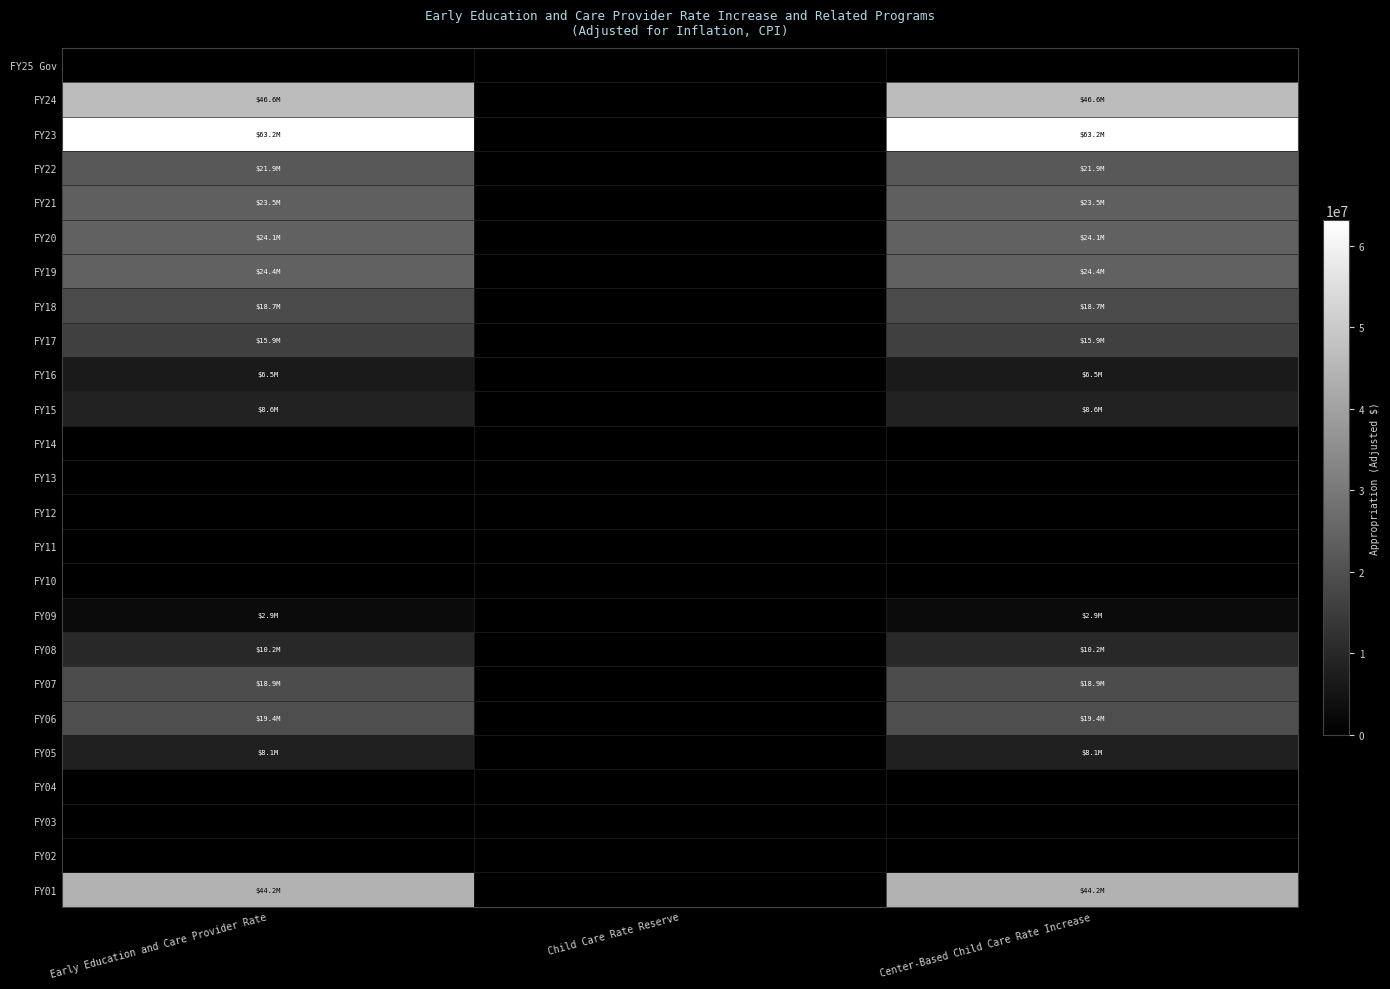

Reading right to left, what are all the values shown in this chart?

FY25 Gov: Center-Based Child Care Rate Increase=0	Child Care Rate Reserve=0	Early Education and Care Provider Rate=0
FY24: Center-Based Child Care Rate Increase=46588146	Child Care Rate Reserve=0	Early Education and Care Provider Rate=46588146
FY23: Center-Based Child Care Rate Increase=63191383	Child Care Rate Reserve=0	Early Education and Care Provider Rate=63191383
FY22: Center-Based Child Care Rate Increase=21943188	Child Care Rate Reserve=0	Early Education and Care Provider Rate=21943188
FY21: Center-Based Child Care Rate Increase=23515115	Child Care Rate Reserve=0	Early Education and Care Provider Rate=23515115
FY20: Center-Based Child Care Rate Increase=24053374	Child Care Rate Reserve=0	Early Education and Care Provider Rate=24053374
FY19: Center-Based Child Care Rate Increase=24433532	Child Care Rate Reserve=0	Early Education and Care Provider Rate=24433532
FY18: Center-Based Child Care Rate Increase=18705057	Child Care Rate Reserve=0	Early Education and Care Provider Rate=18705057
FY17: Center-Based Child Care Rate Increase=15936970	Child Care Rate Reserve=0	Early Education and Care Provider Rate=15936970
FY16: Center-Based Child Care Rate Increase=6493386	Child Care Rate Reserve=0	Early Education and Care Provider Rate=6493386
FY15: Center-Based Child Care Rate Increase=8593668	Child Care Rate Reserve=0	Early Education and Care Provider Rate=8593668
FY14: Center-Based Child Care Rate Increase=0	Child Care Rate Reserve=0	Early Education and Care Provider Rate=0
FY13: Center-Based Child Care Rate Increase=0	Child Care Rate Reserve=0	Early Education and Care Provider Rate=0
FY12: Center-Based Child Care Rate Increase=0	Child Care Rate Reserve=0	Early Education and Care Provider Rate=0
FY11: Center-Based Child Care Rate Increase=0	Child Care Rate Reserve=0	Early Education and Care Provider Rate=0
FY10: Center-Based Child Care Rate Increase=0	Child Care Rate Reserve=0	Early Education and Care Provider Rate=0
FY09: Center-Based Child Care Rate Increase=2882857	Child Care Rate Reserve=0	Early Education and Care Provider Rate=2882857
FY08: Center-Based Child Care Rate Increase=10231308	Child Care Rate Reserve=0	Early Education and Care Provider Rate=10231308
FY07: Center-Based Child Care Rate Increase=18947967	Child Care Rate Reserve=0	Early Education and Care Provider Rate=18947967
FY06: Center-Based Child Care Rate Increase=19440406	Child Care Rate Reserve=0	Early Education and Care Provider Rate=19440406
FY05: Center-Based Child Care Rate Increase=8069917	Child Care Rate Reserve=0	Early Education and Care Provider Rate=8069917
FY04: Center-Based Child Care Rate Increase=0	Child Care Rate Reserve=0	Early Education and Care Provider Rate=0
FY03: Center-Based Child Care Rate Increase=0	Child Care Rate Reserve=0	Early Education and Care Provider Rate=0
FY02: Center-Based Child Care Rate Increase=0	Child Care Rate Reserve=0	Early Education and Care Provider Rate=0
FY01: Center-Based Child Care Rate Increase=44183246	Child Care Rate Reserve=0	Early Education and Care Provider Rate=44183246